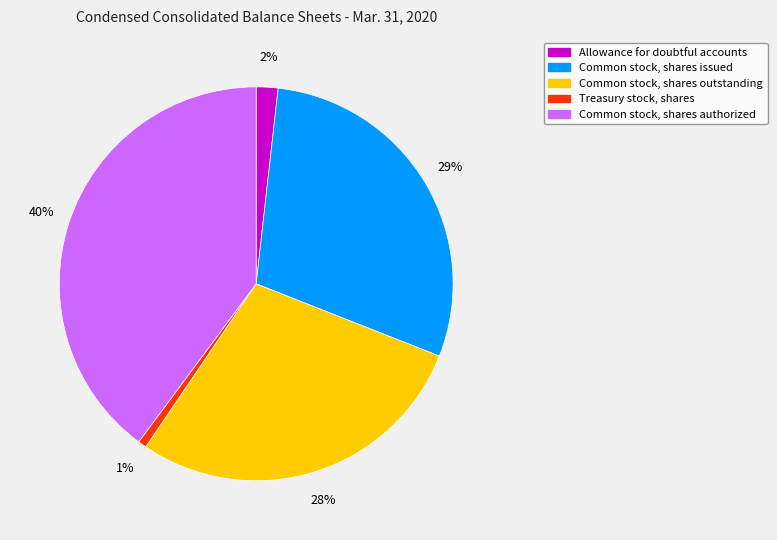

To the nearest percent, what percentage of the pie is Common stock, shares issued?

29%